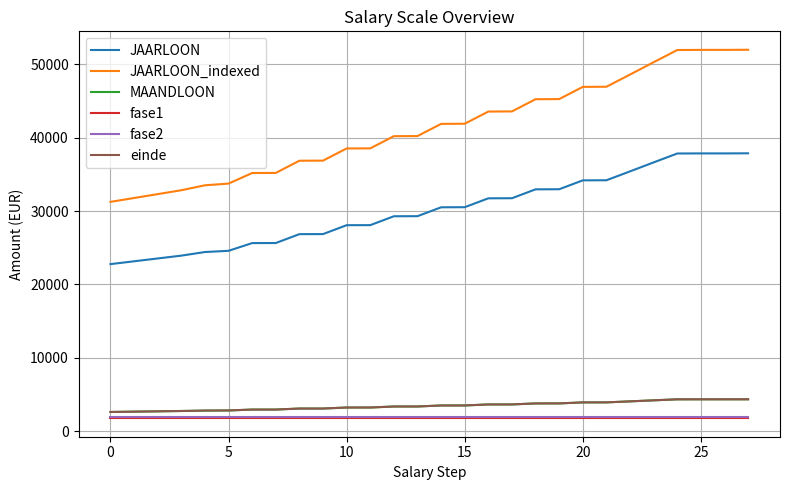

What is the sum of all einde values?

96583.9